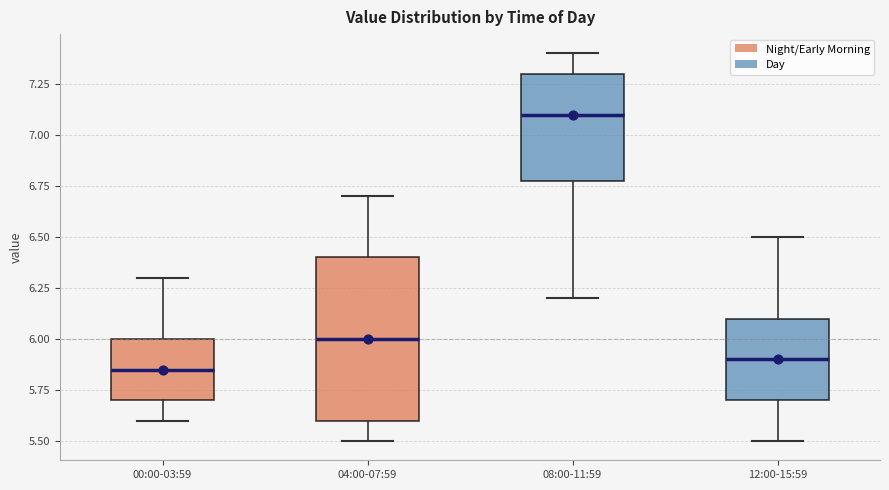

Which box is the tallest, from its lower edge to its upper edge?

04:00-07:59